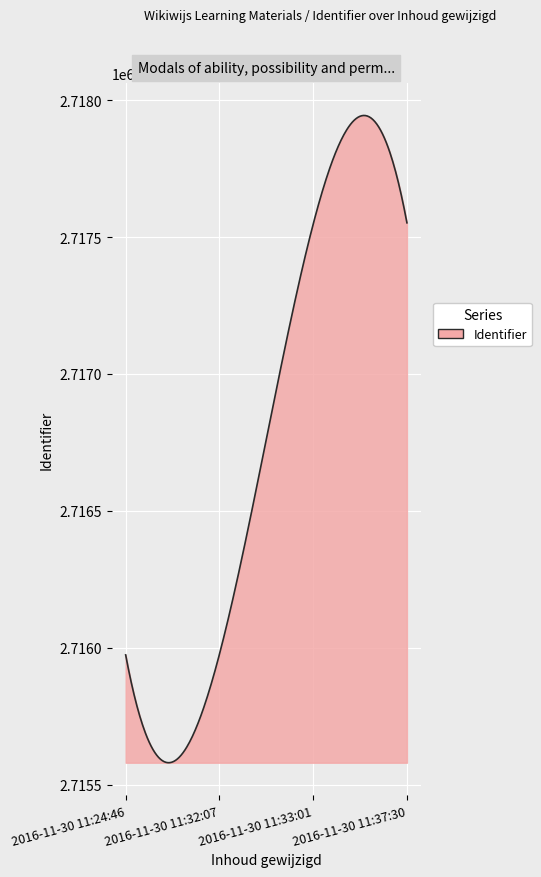

What is the minimum value shown in the chart?

2715580.2